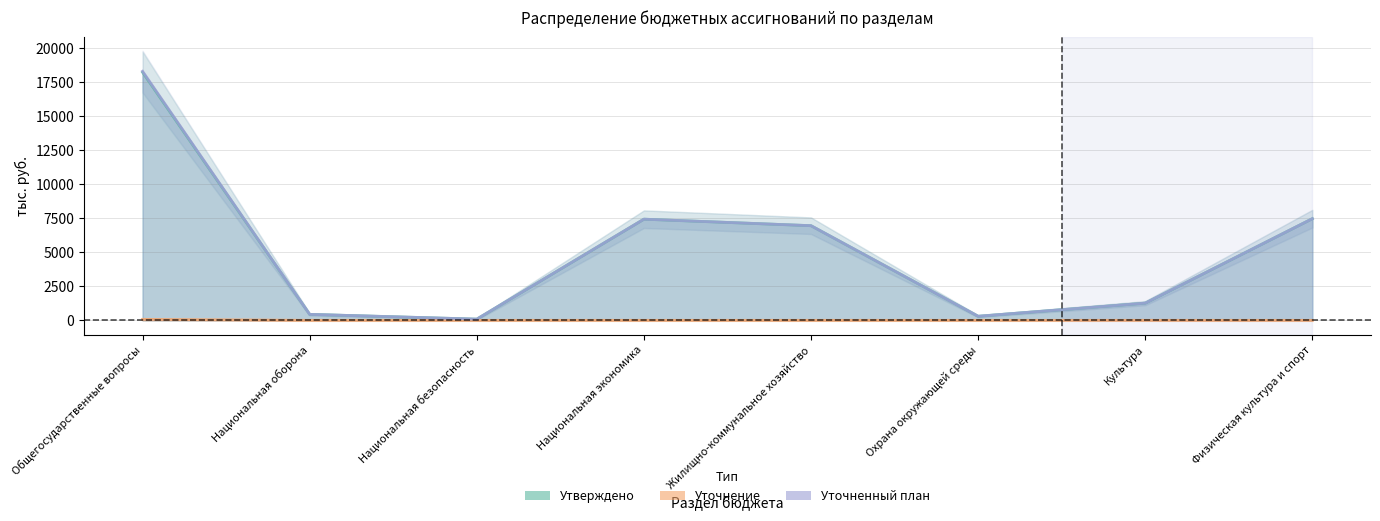

What is the minimum value for Утверждено?

88.9